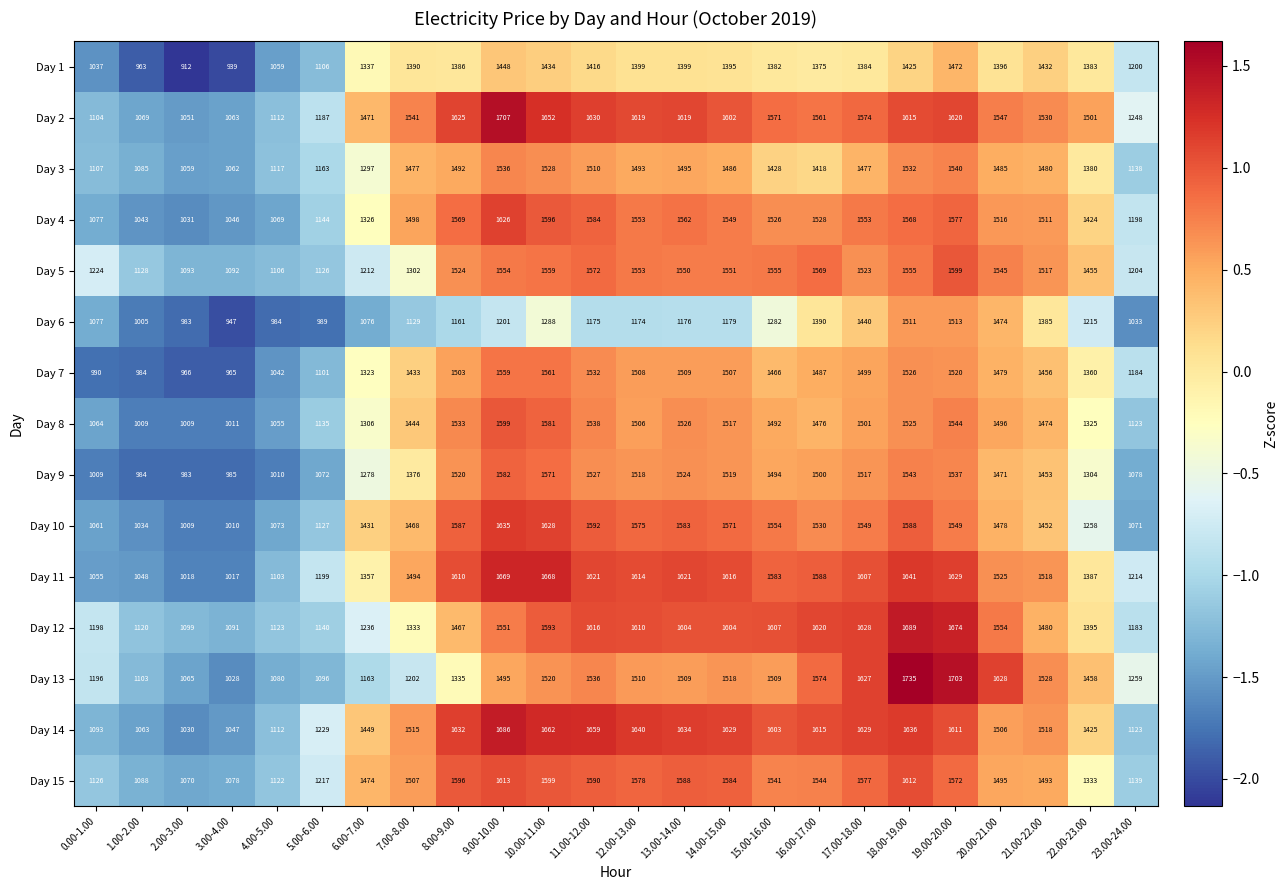

What is the sum of the Day 12 values at 3.00-4.00 and 22.00-23.00?

2486